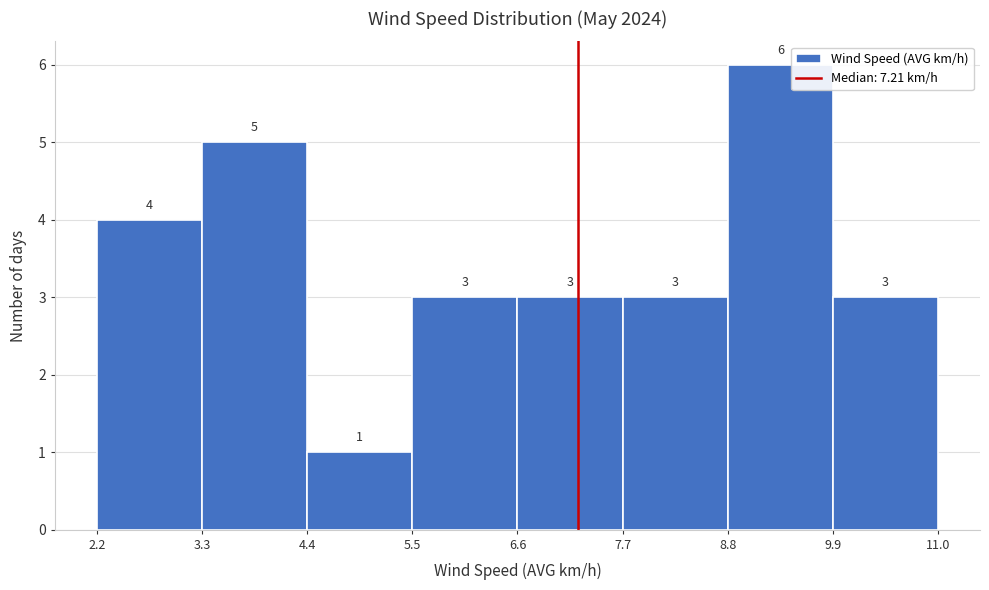

Reading left to right, transcribe this chart: for each bar, give the range it covers on the x-axis and its height.

2.2 to 3.3: 4
3.3 to 4.4: 5
4.4 to 5.5: 1
5.5 to 6.6: 3
6.6 to 7.7: 3
7.7 to 8.8: 3
8.8 to 9.9: 6
9.9 to 11.0: 3